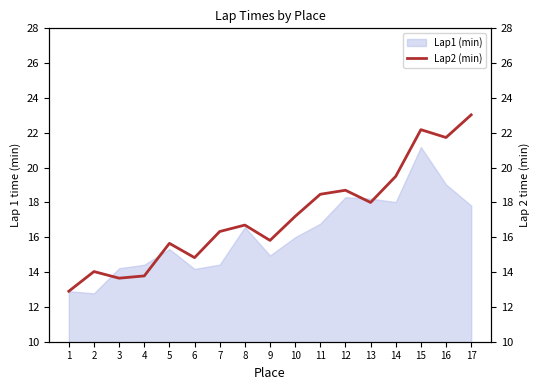

The value of Lap1 (min) at 14 is 18.0. True or false?

True